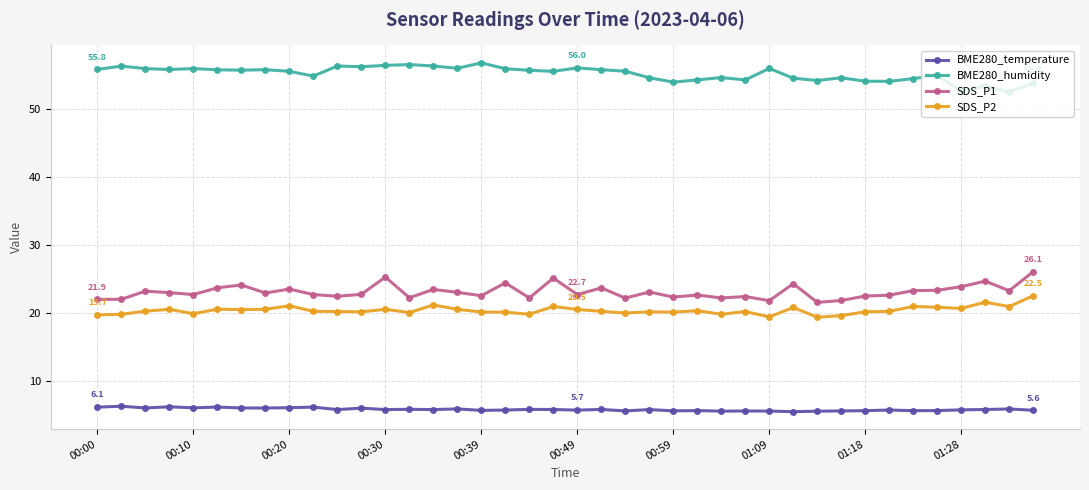

Which series has the largest total across all categories?

BME280_humidity